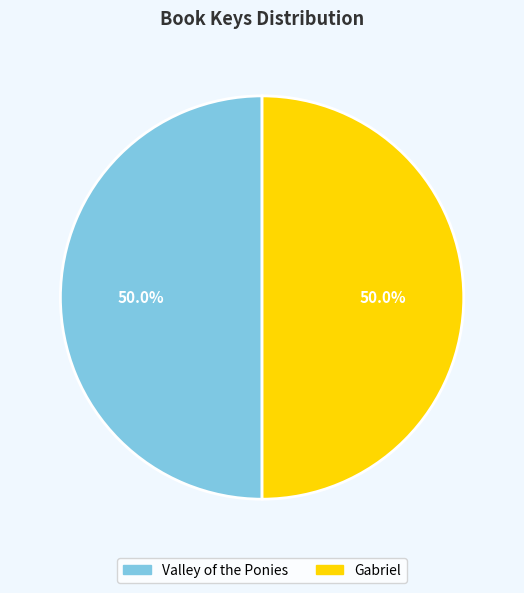

Do Gabriel and Valley of the Ponies together represent more than half of the pie?

Yes